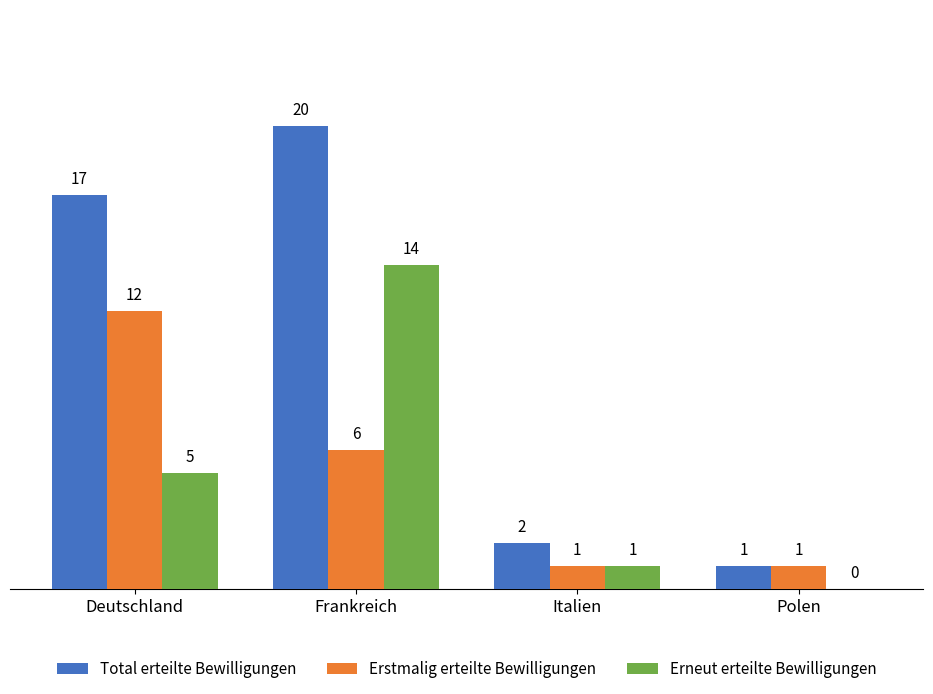

Which series changed the most between Deutschland and Italien?

Total erteilte Bewilligungen